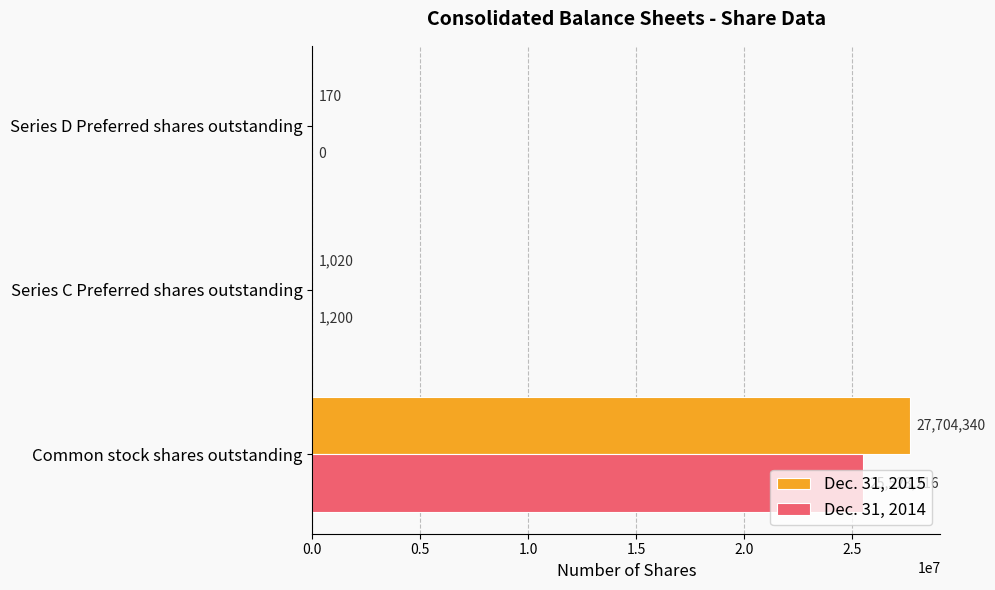

What is the total value across all series at Common stock shares outstanding?

53227556